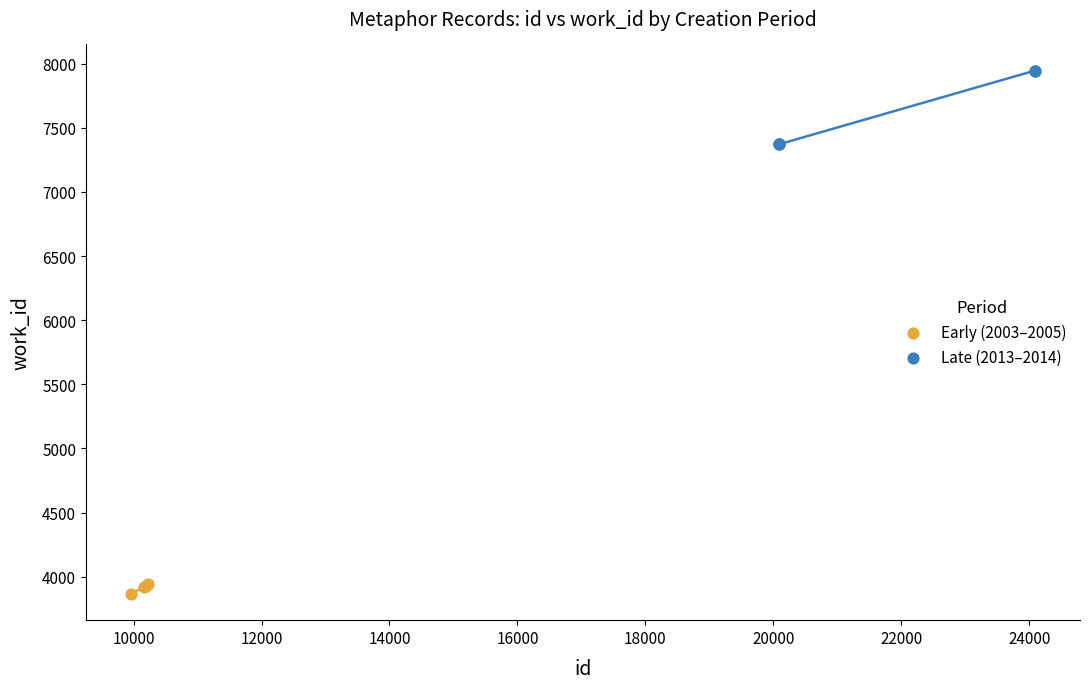

Which series reaches the minimum Y coordinate?

Early (2003–2005)